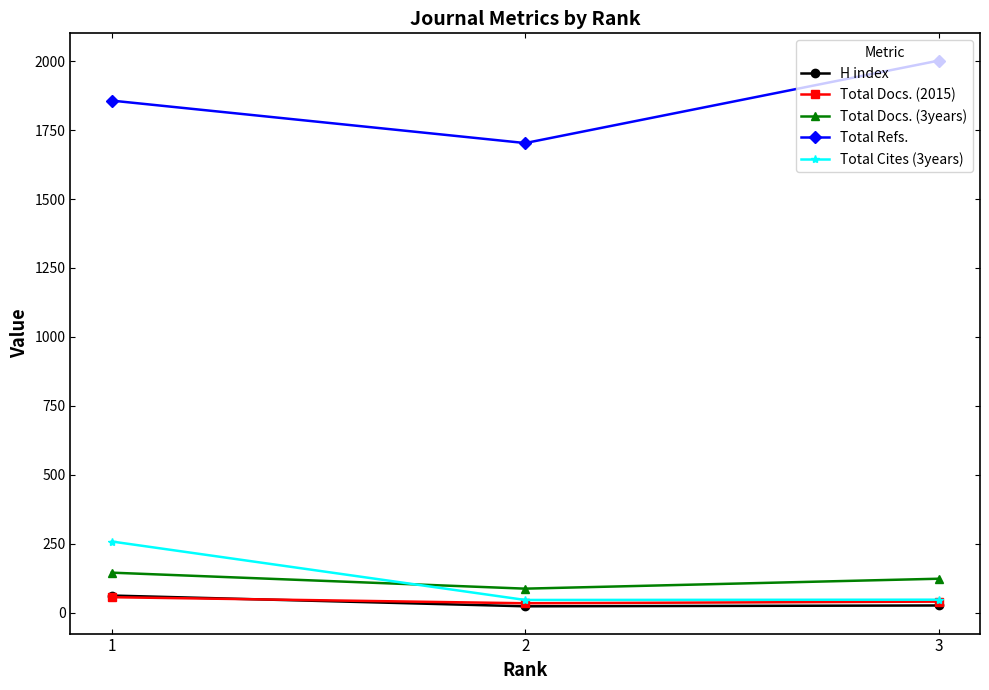

The Total Docs. (2015) series shows 78 at 1. True or false?

False